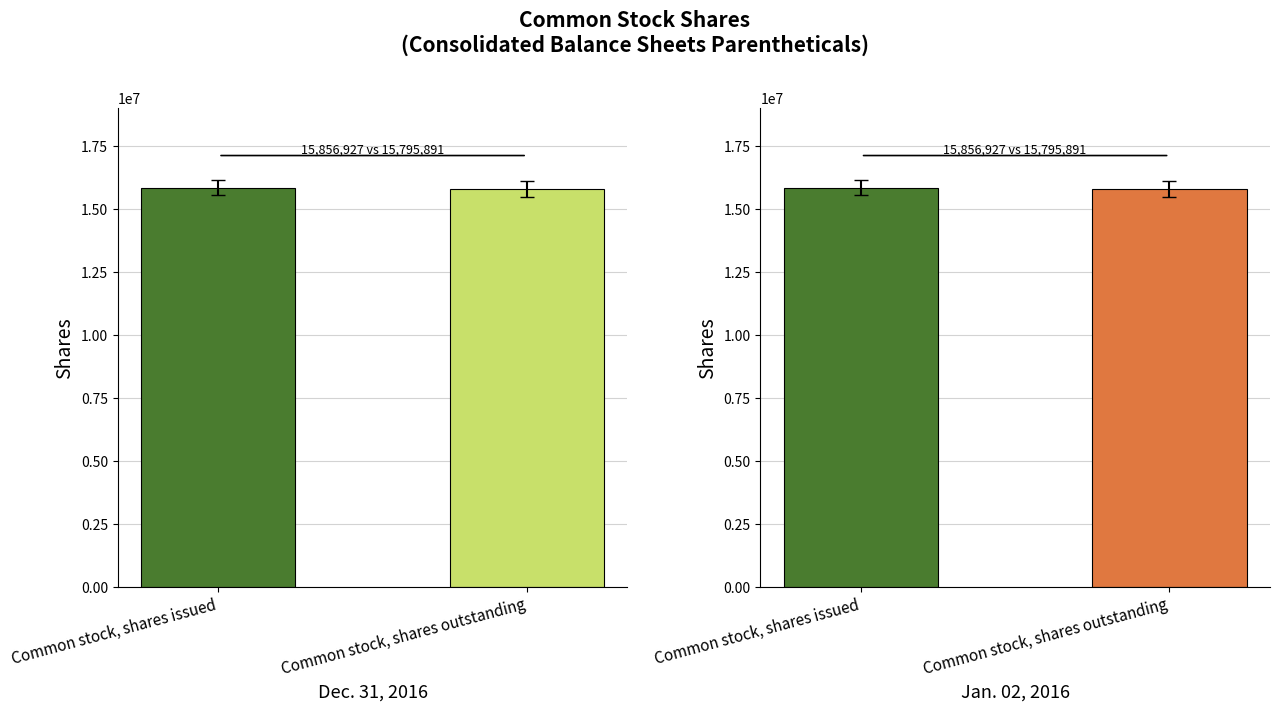

What is the difference between the Jan. 02, 2016 values at Common stock, shares outstanding and Common stock, shares issued?

61036